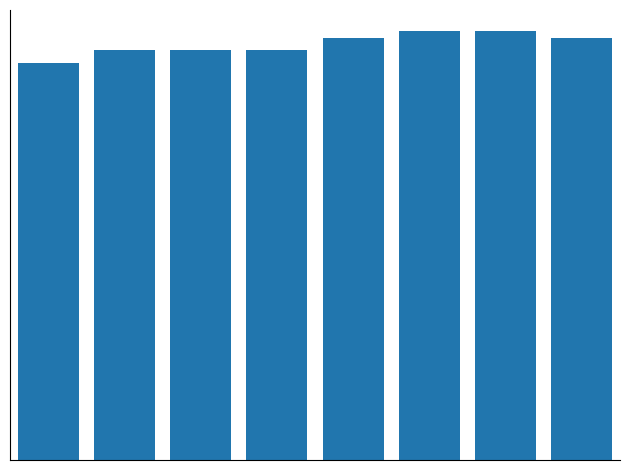

Reading right to left, what are all the values shown in this chart?

7=67	6=68	5=68	4=67	3=65	2=65	1=65	0=63